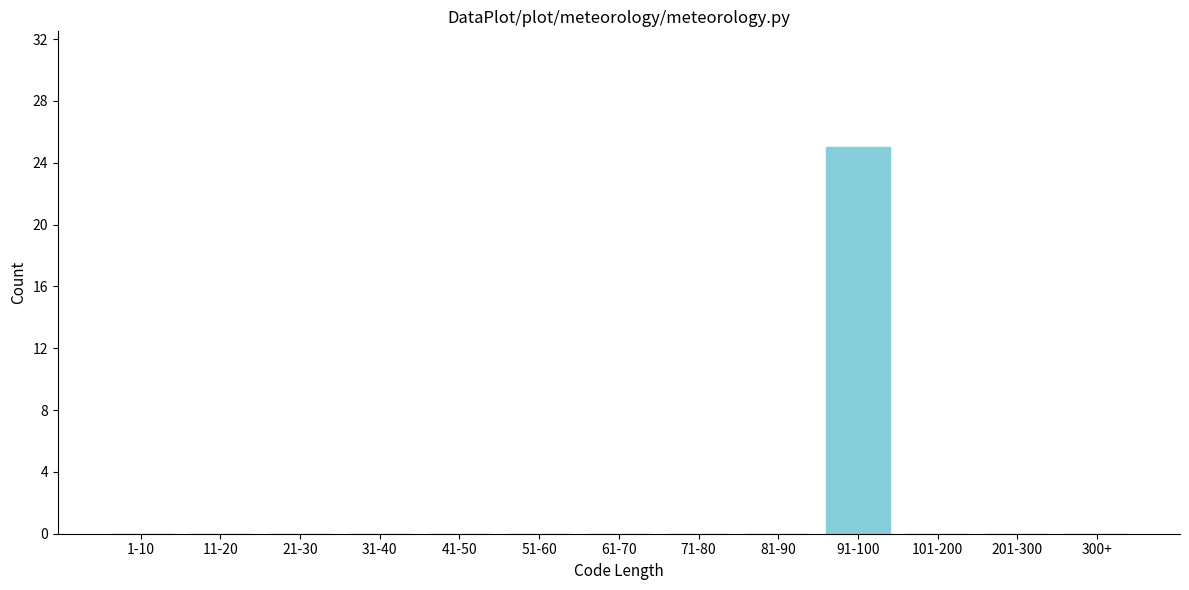

Reading right to left, list all the values displayed in this chart.

300+=0	201-300=0	101-200=0	91-100=25	81-90=0	71-80=0	61-70=0	51-60=0	41-50=0	31-40=0	21-30=0	11-20=0	1-10=0